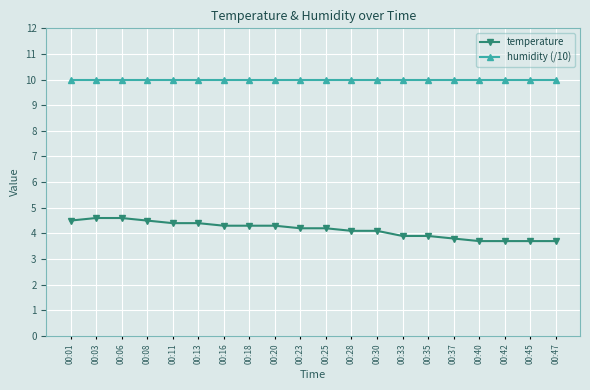

Is it true that temperature equals 4.3 at 00:18?

True